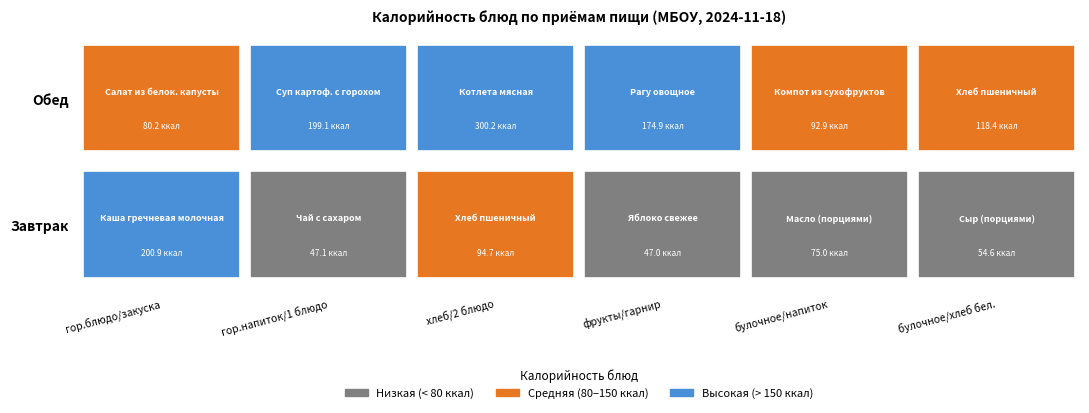

How many categories are shown in the chart?

6